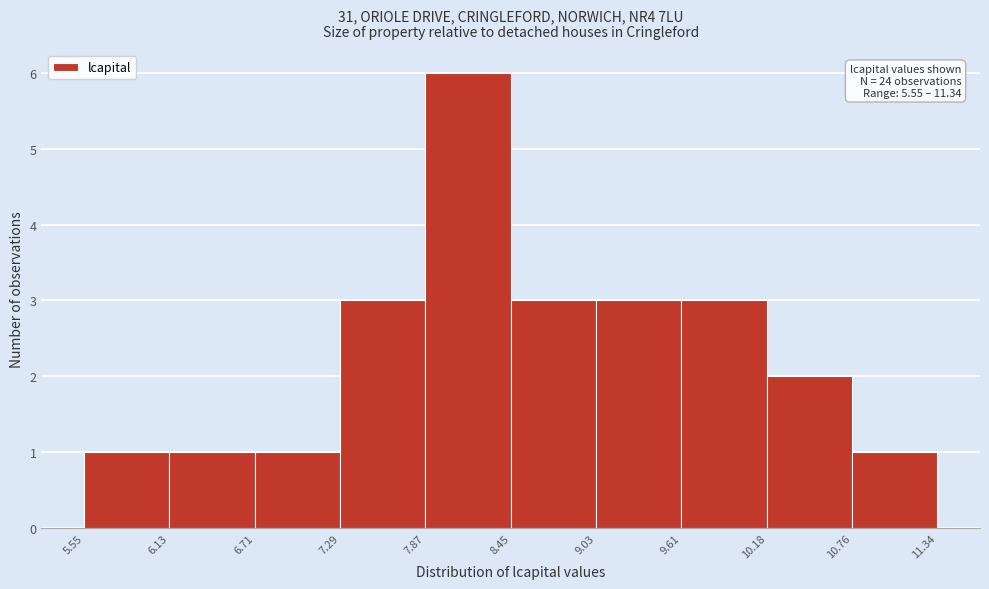

Over which range of the x-axis is the bar tallest?

7.87 to 8.45